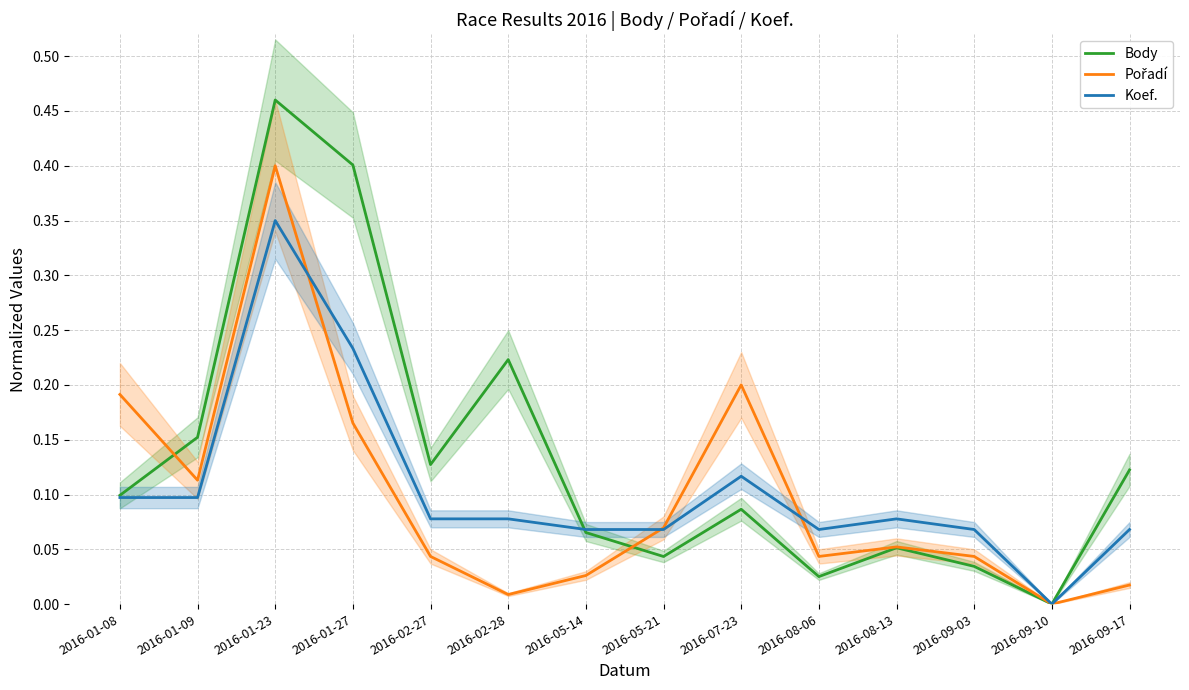

What is the average value of the Body series?

0.1